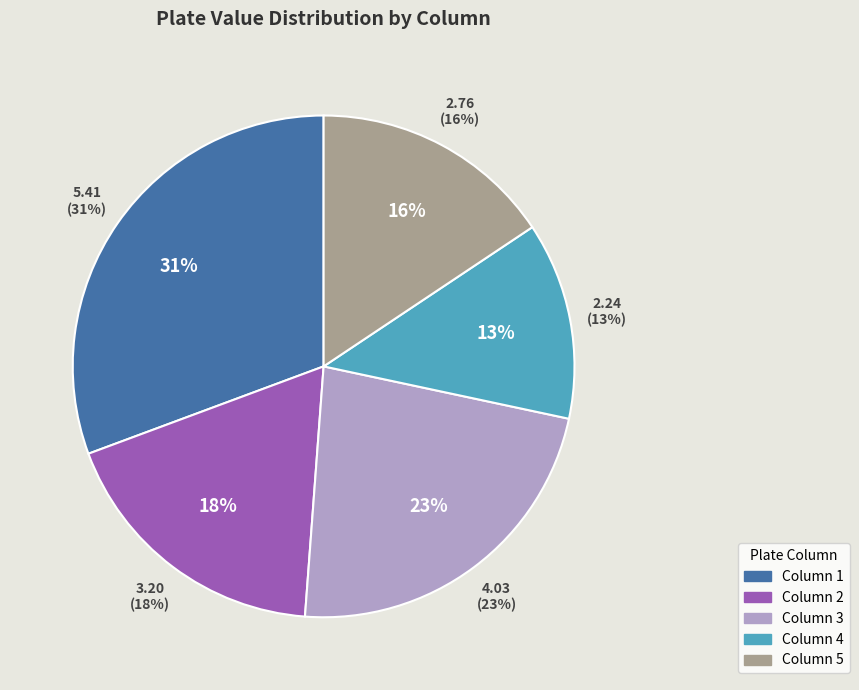

Does plate_column_1 represent more than half of the total?

No